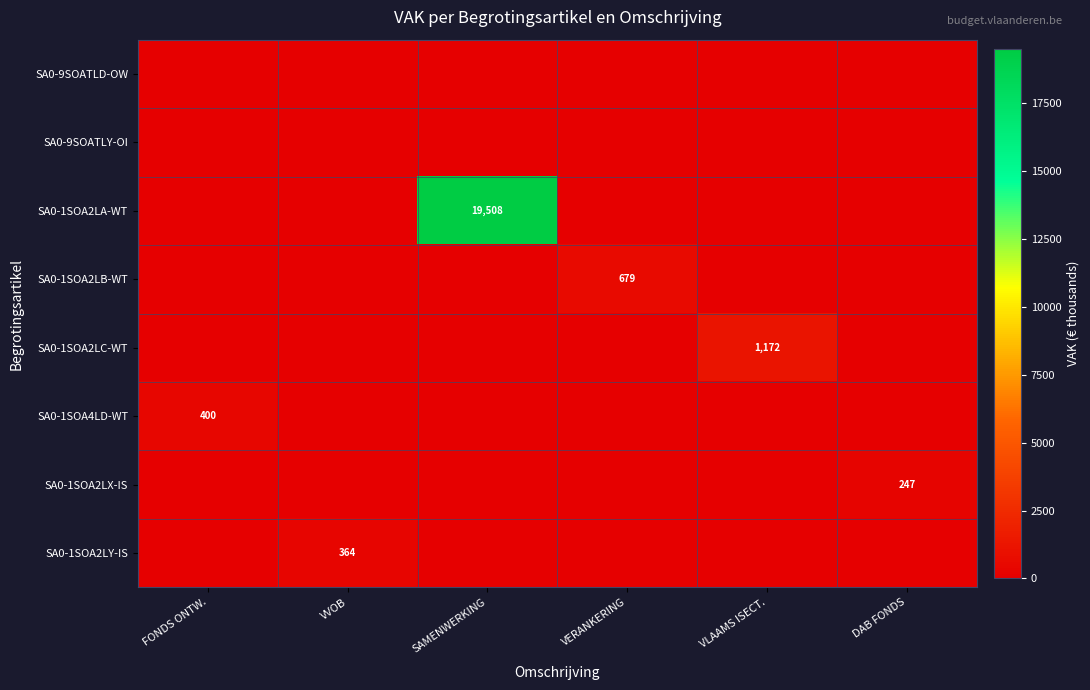

Between VLAAMS ISECT. and DAB FONDS, which is larger?

VLAAMS ISECT.